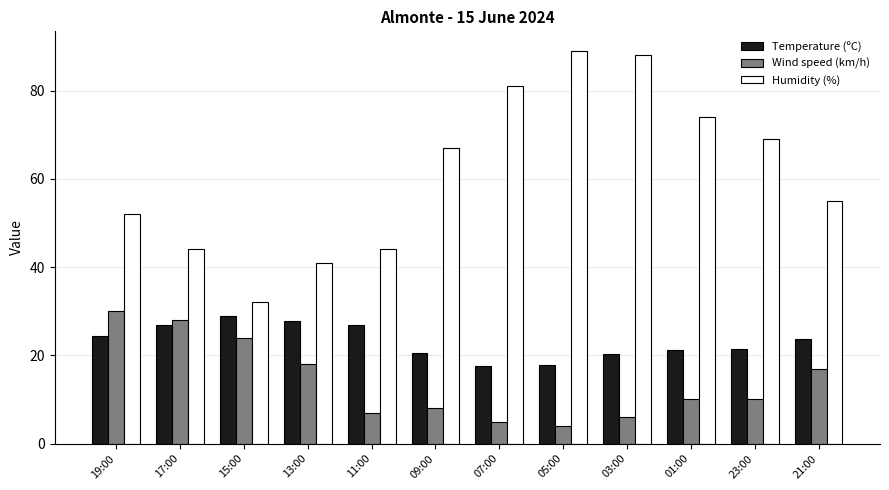

At 01:00, list the series in order from largest to smallest.

Humidity (%), Temperature (ºC), Wind speed (km/h)